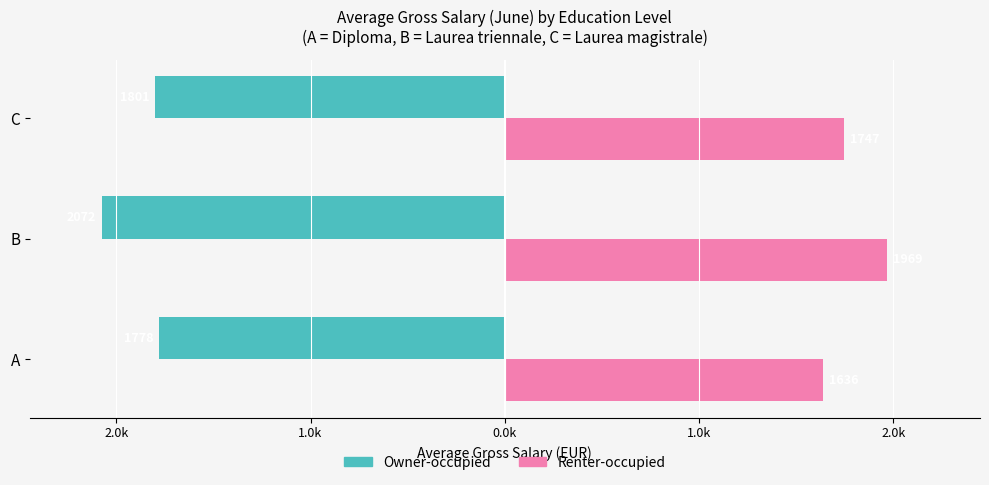

What are all the series names shown in the legend?

Owner-occupied, Renter-occupied